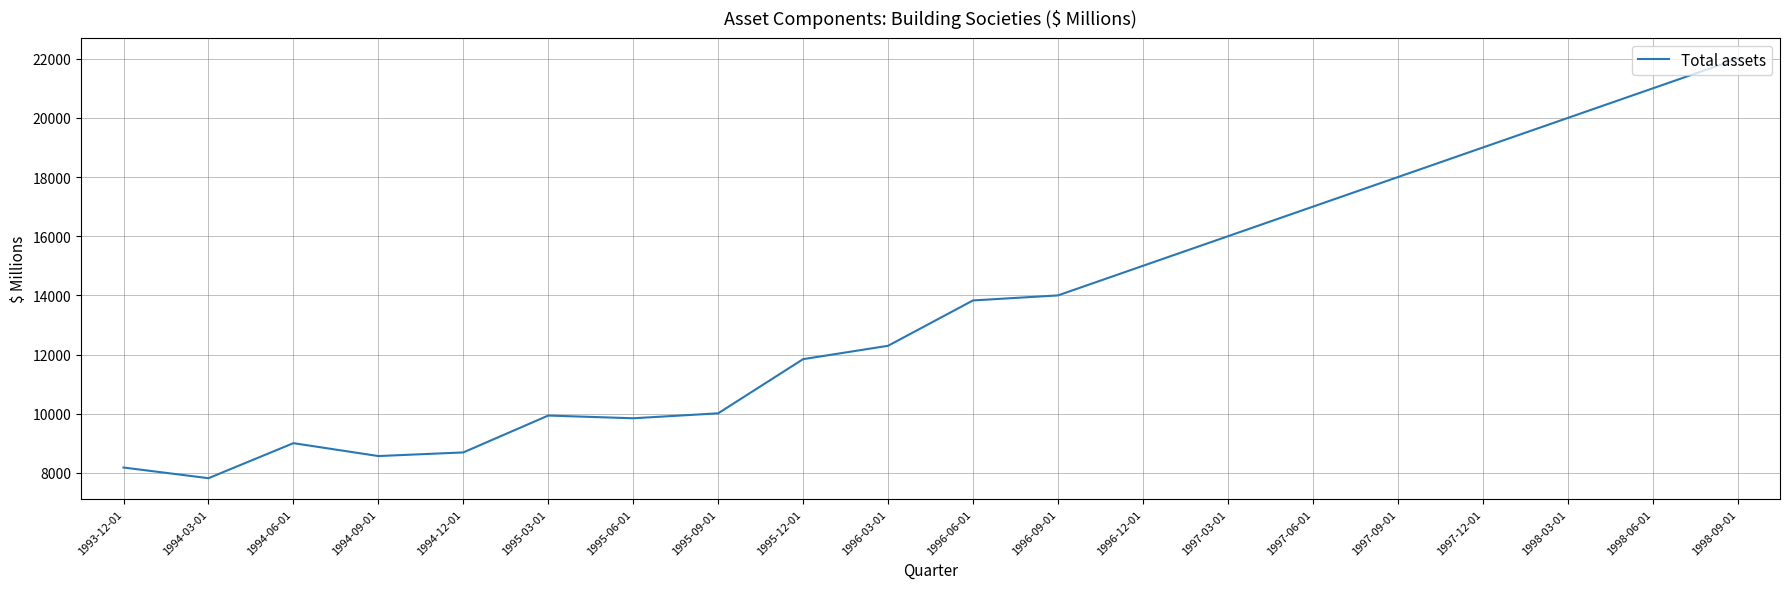

Reading left to right, extract all data points from this chart.

8179	7818	9003	8567	8690	9937	9845	10012	11844	12296	13830	14000	15000	16000	17000	18000	19000	20000	21000	22000